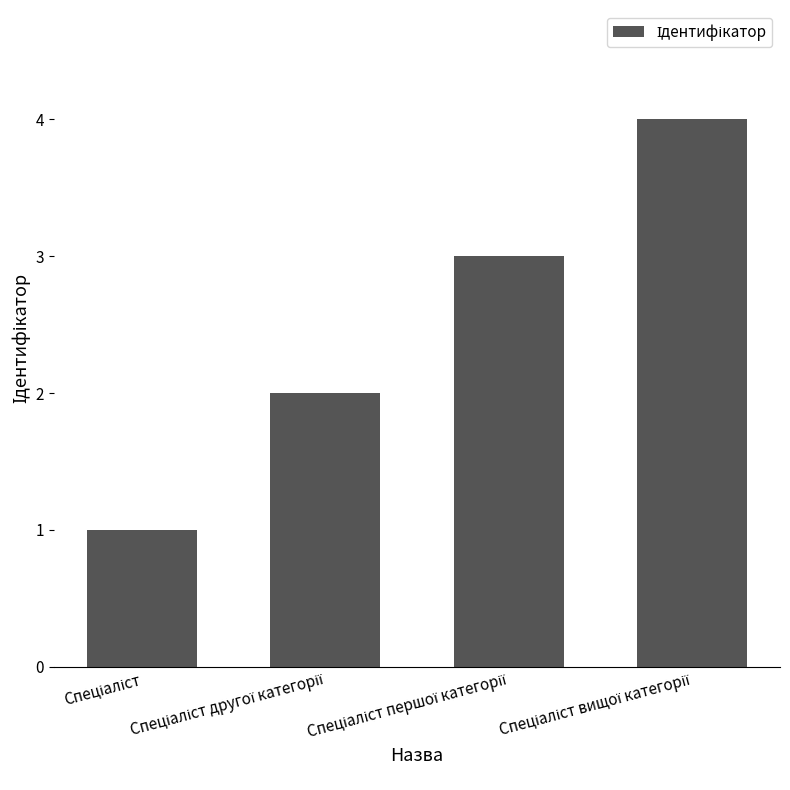

How many bars are there in total?

4